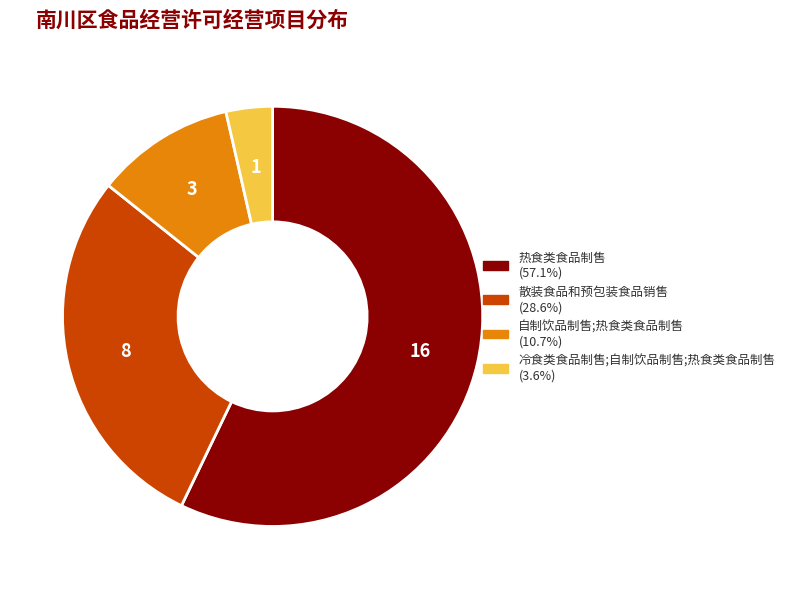

Which category has the biggest portion of the pie?

热食类食品制售